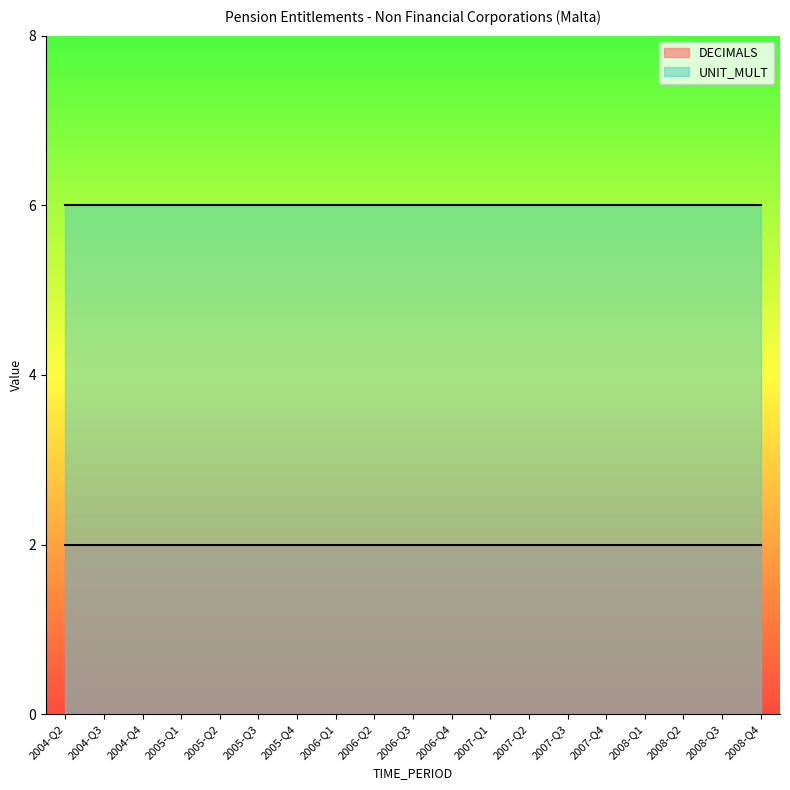

Count the number of data series in this chart.

2